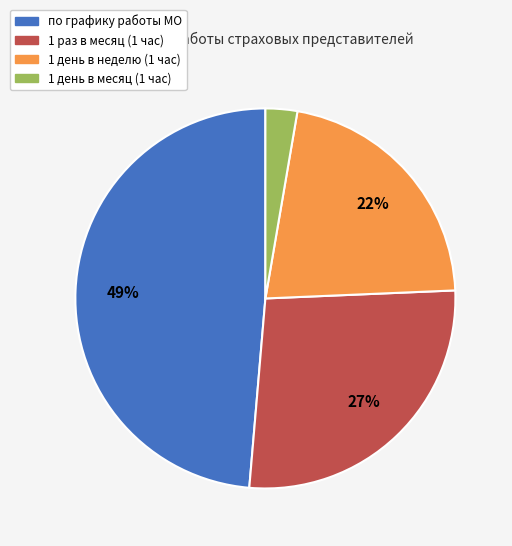

To the nearest percent, what is the combined percentage of 1 день в месяц (1 час) and 1 раз в месяц (1 час)?

30%